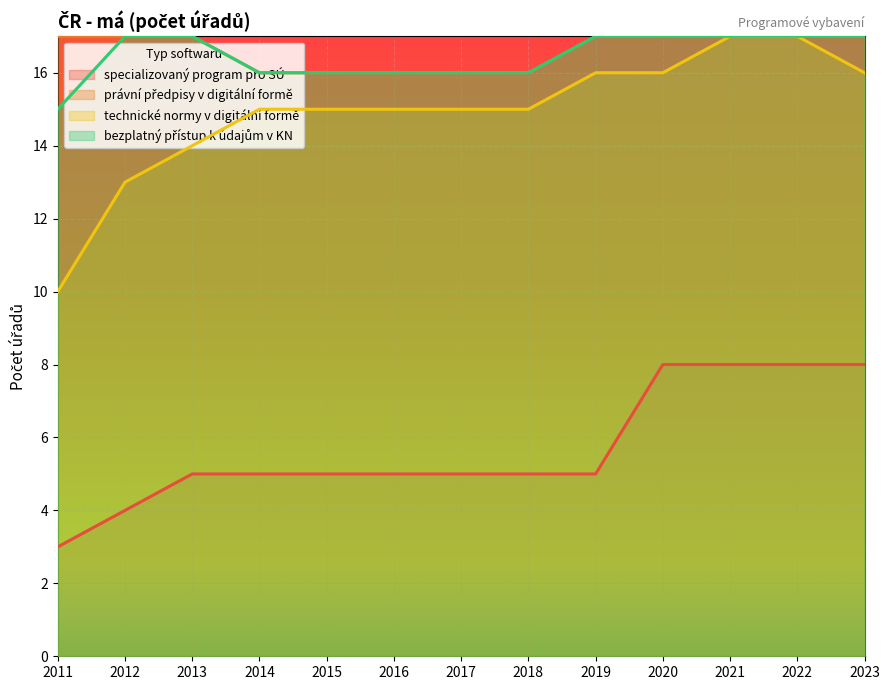

At which category does the chart reach its minimum across all series?

2011